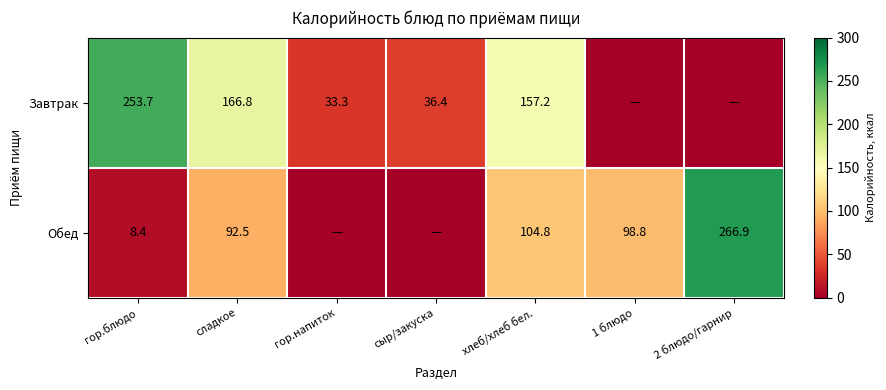

What is the total value across all series at сладкое?

259.3